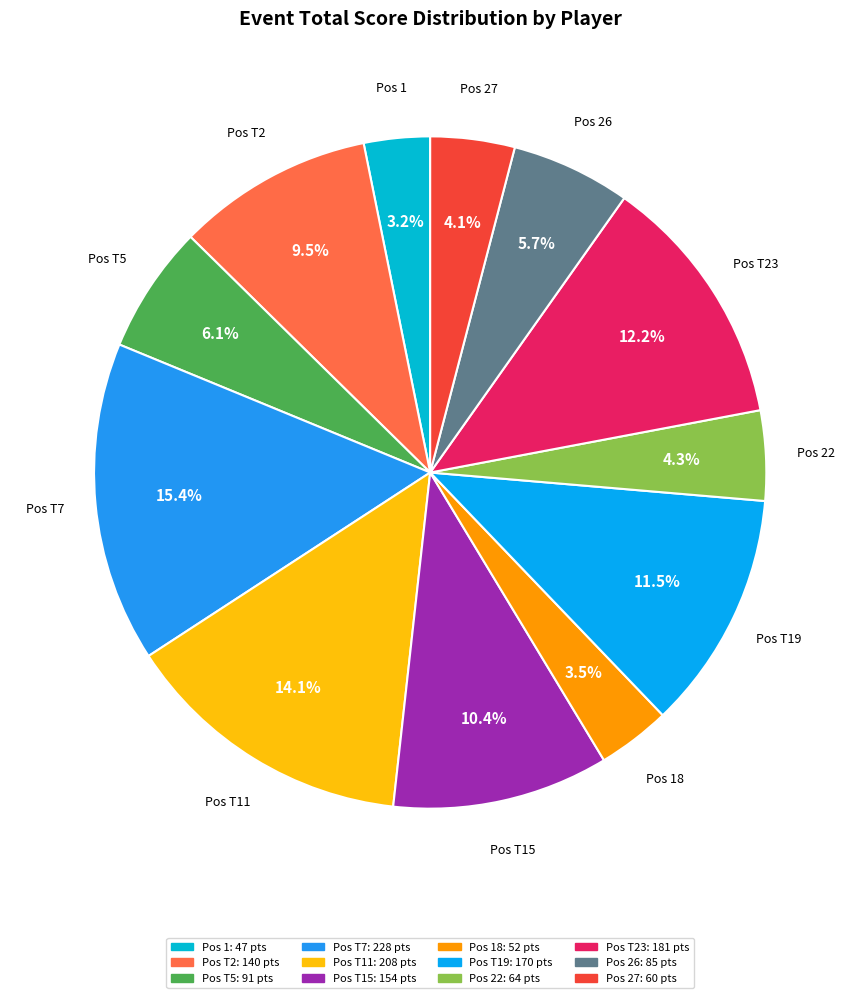

How many segments does this pie chart have?

12